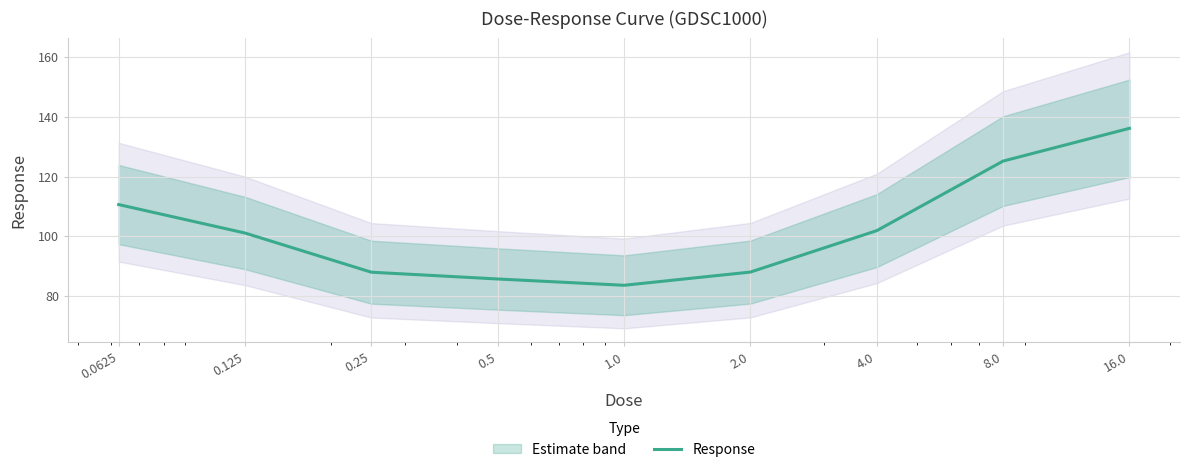

At which category does the chart reach its minimum across all series?

1.0